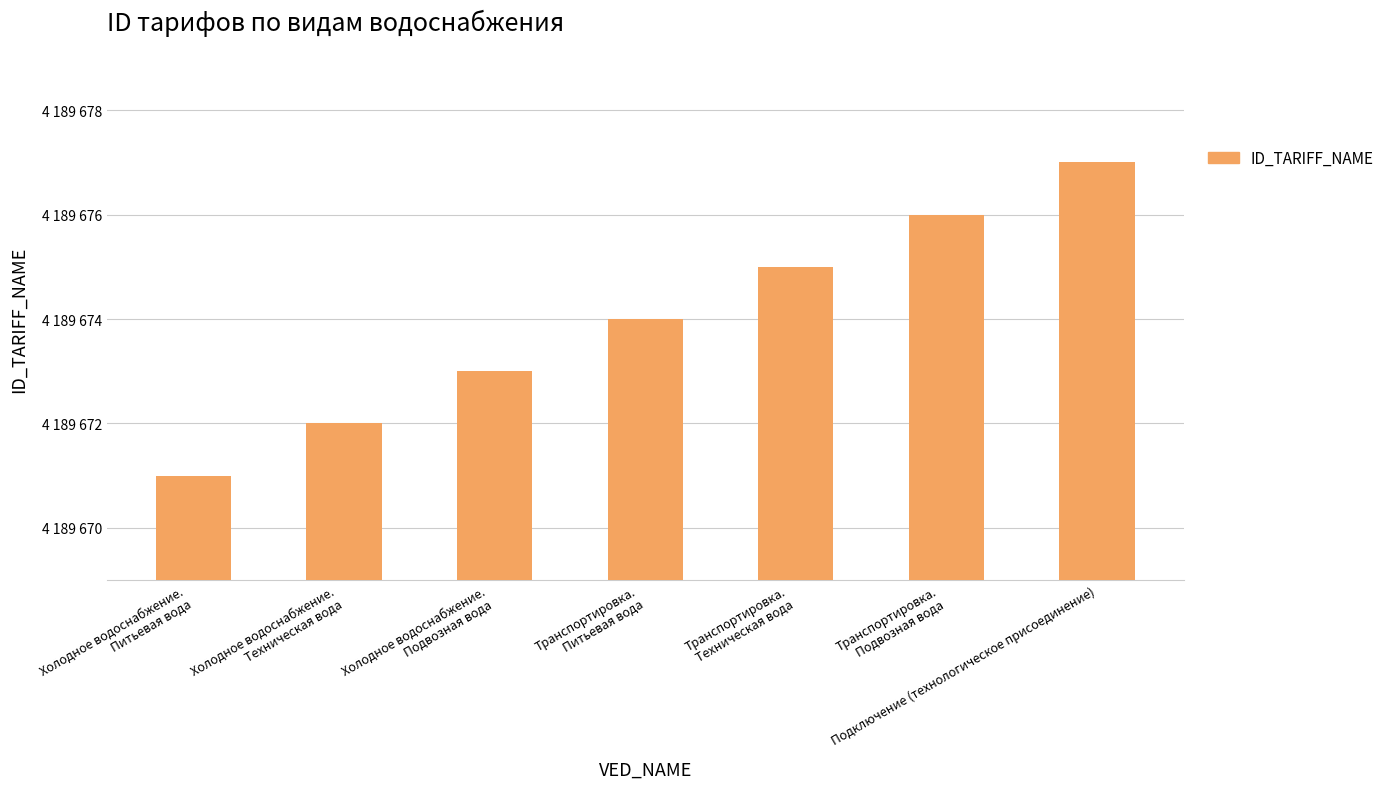

The chart shows a value of 4189675 at Транспортировка.
Техническая вода. True or false?

True